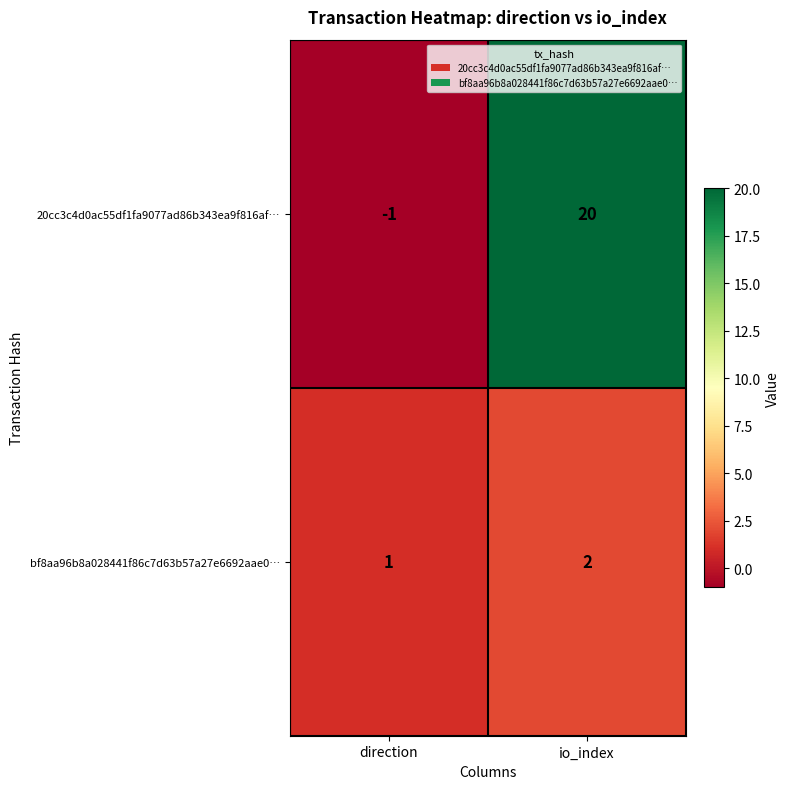

Rank the series by their average value, from lowest to highest.

bf8aa96b8a028441f86c7d63b57a27e6692aae0…, 20cc3c4d0ac55df1fa9077ad86b343ea9f816af…